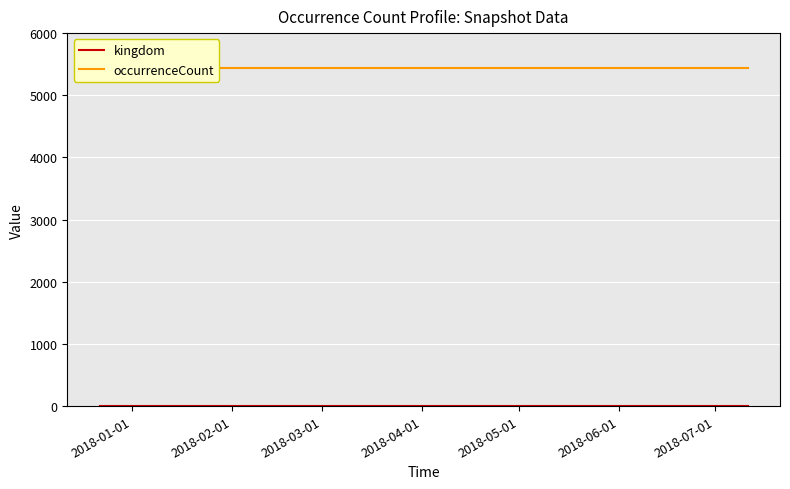

Which series has the widest spread of values?

kingdom